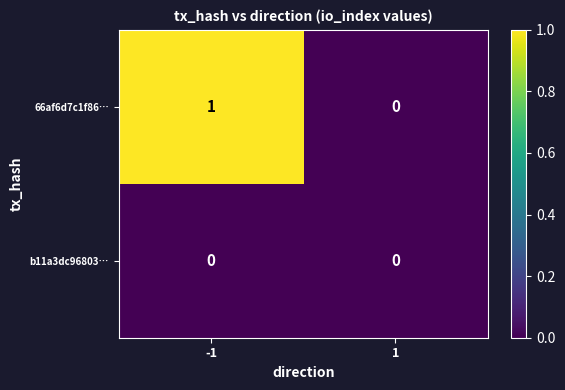

Reading right to left, list all the values displayed in this chart.

66af6d7c1f86…: 0	1
b11a3dc96803…: 0	0